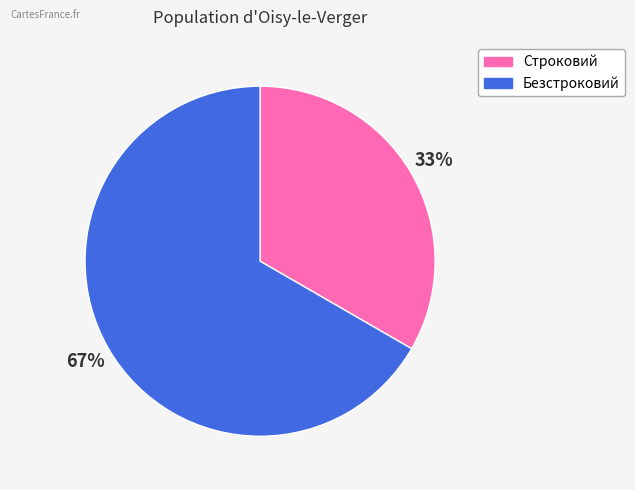

Combined, do Строковий and Безстроковий account for over 50%?

Yes